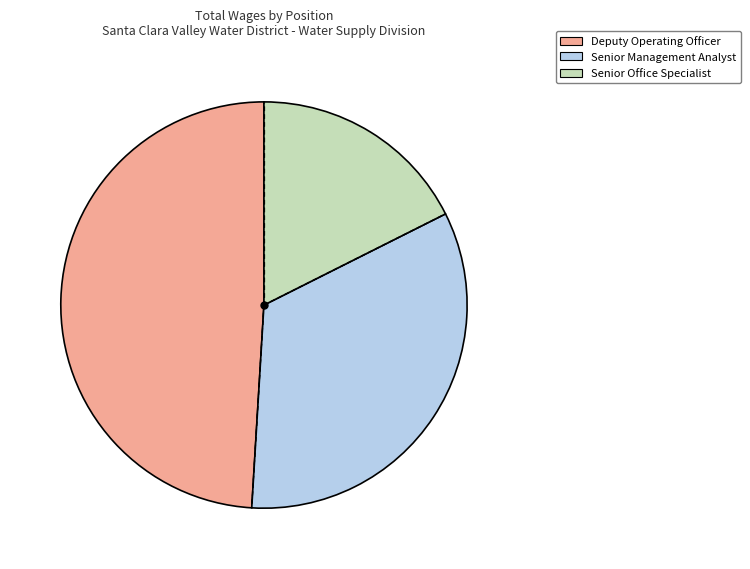

Is the sum of Senior Management Analyst and Deputy Operating Officer greater than half?

Yes